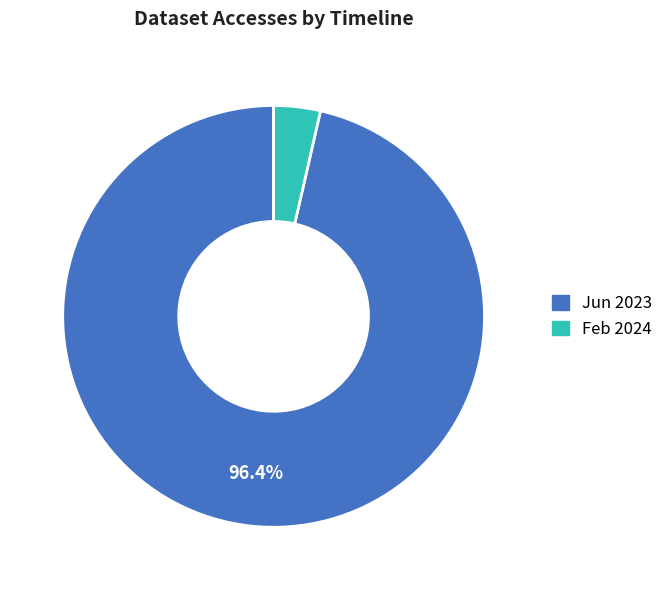

Does any single category account for the majority?

Yes